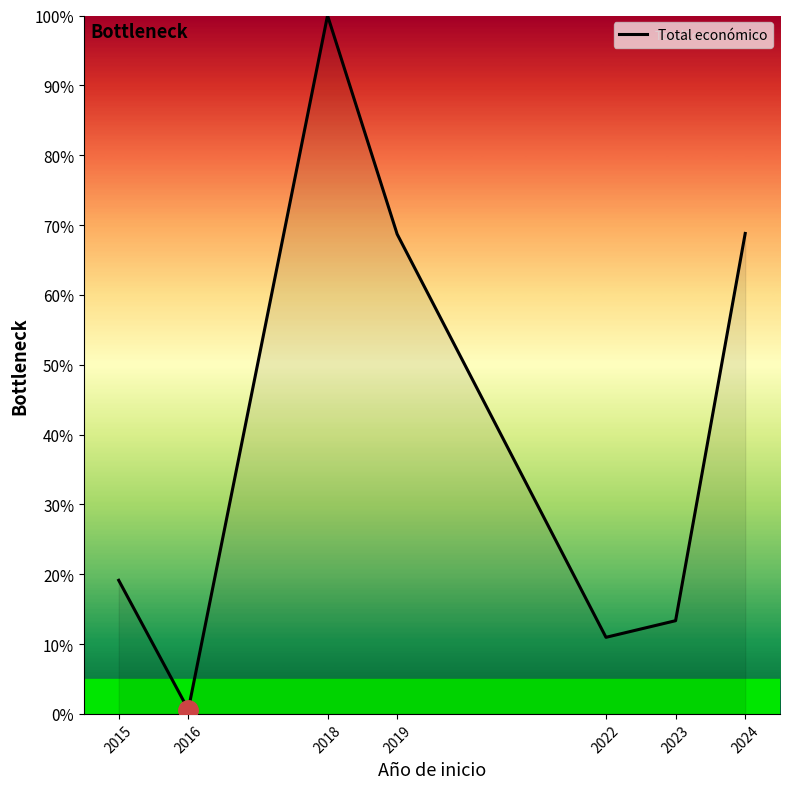

The value at 2023 is 5.1. True or false?

False